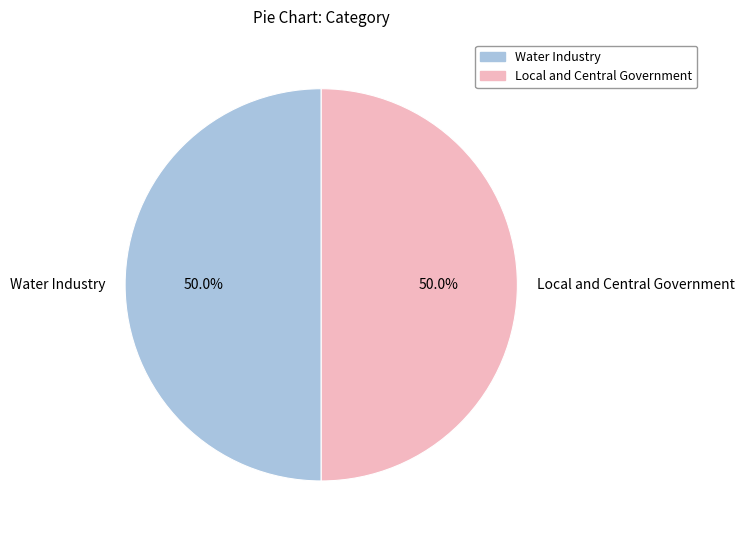

What is the ratio of the value at Local and Central Government to the value at Water Industry?

1.0